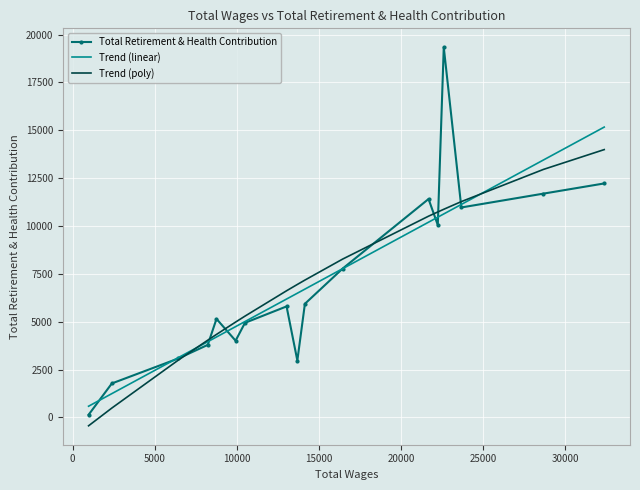

Which series has the largest range (max minus min)?

Total Retirement & Health Contribution